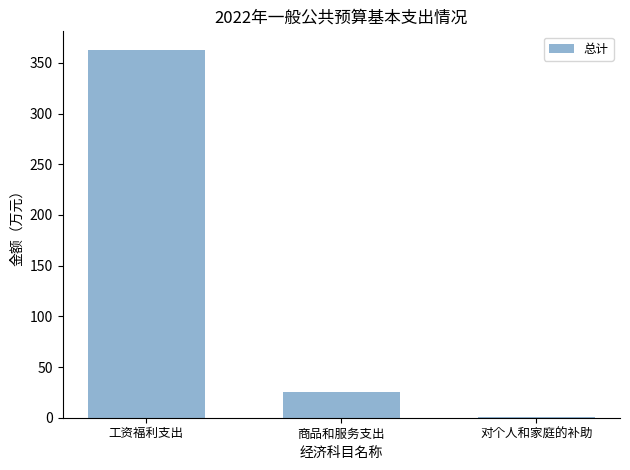

At which label is the value closest to 181?

商品和服务支出